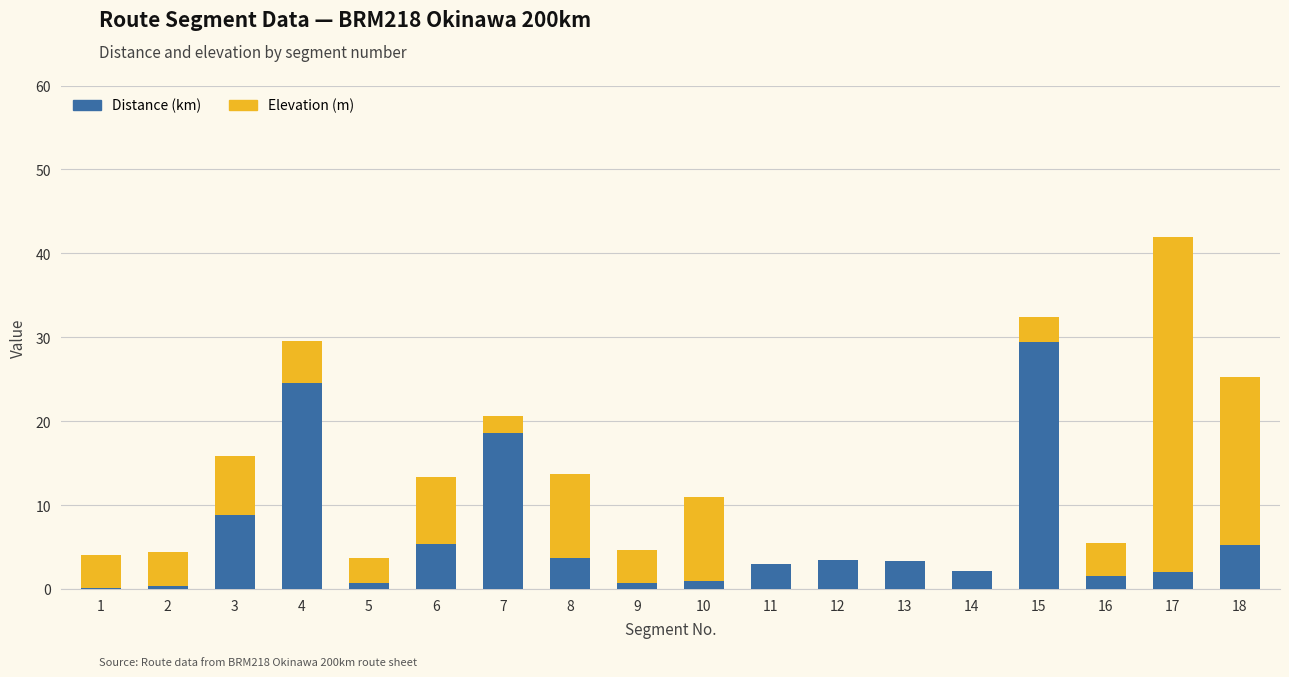

Which category has the highest value in the Distance (km) series?

15